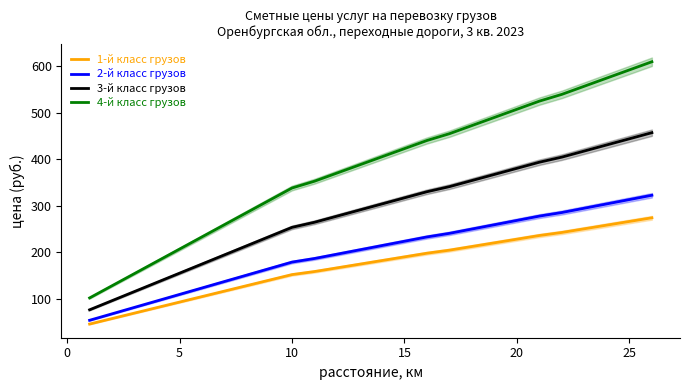

True or false: 1-й класс грузов has more than 0 points higher than both neighbors.

False